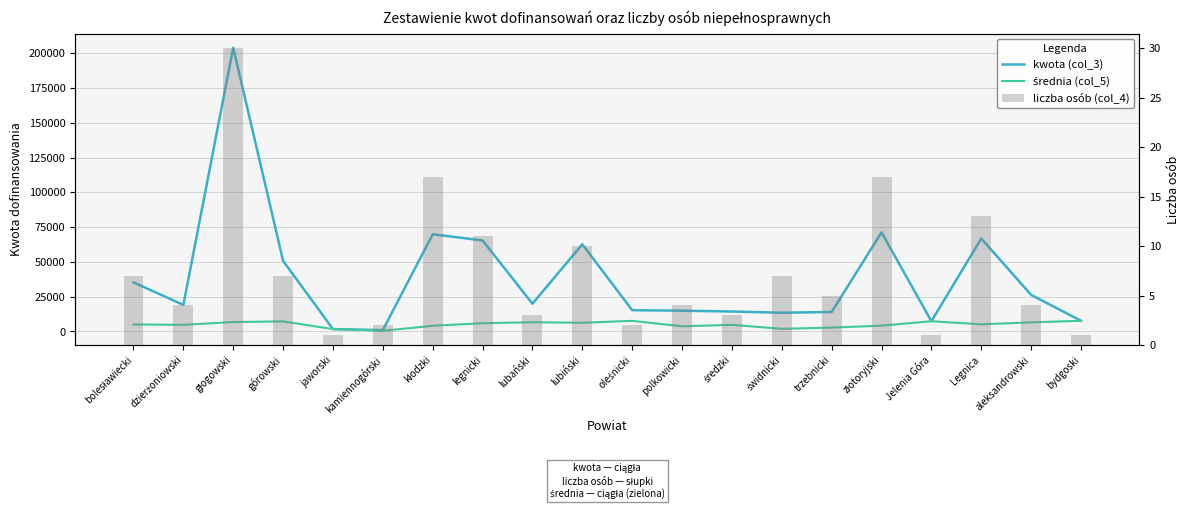

Between trzebnicki and aleksandrowski, which series saw the biggest shift?

kwota (col_3)